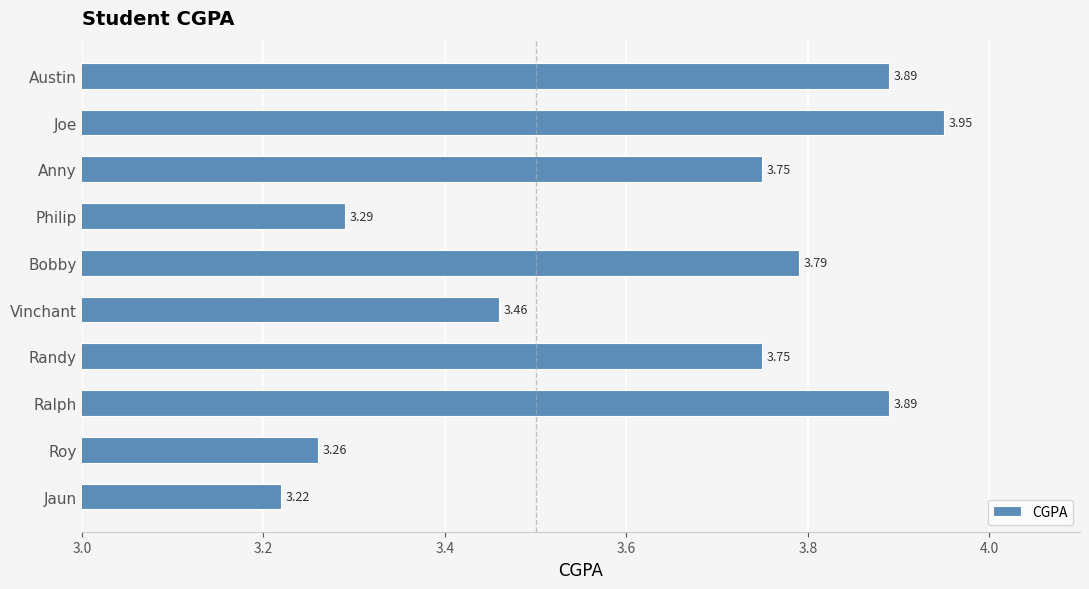

At which category does the chart reach its peak across all series?

Joe